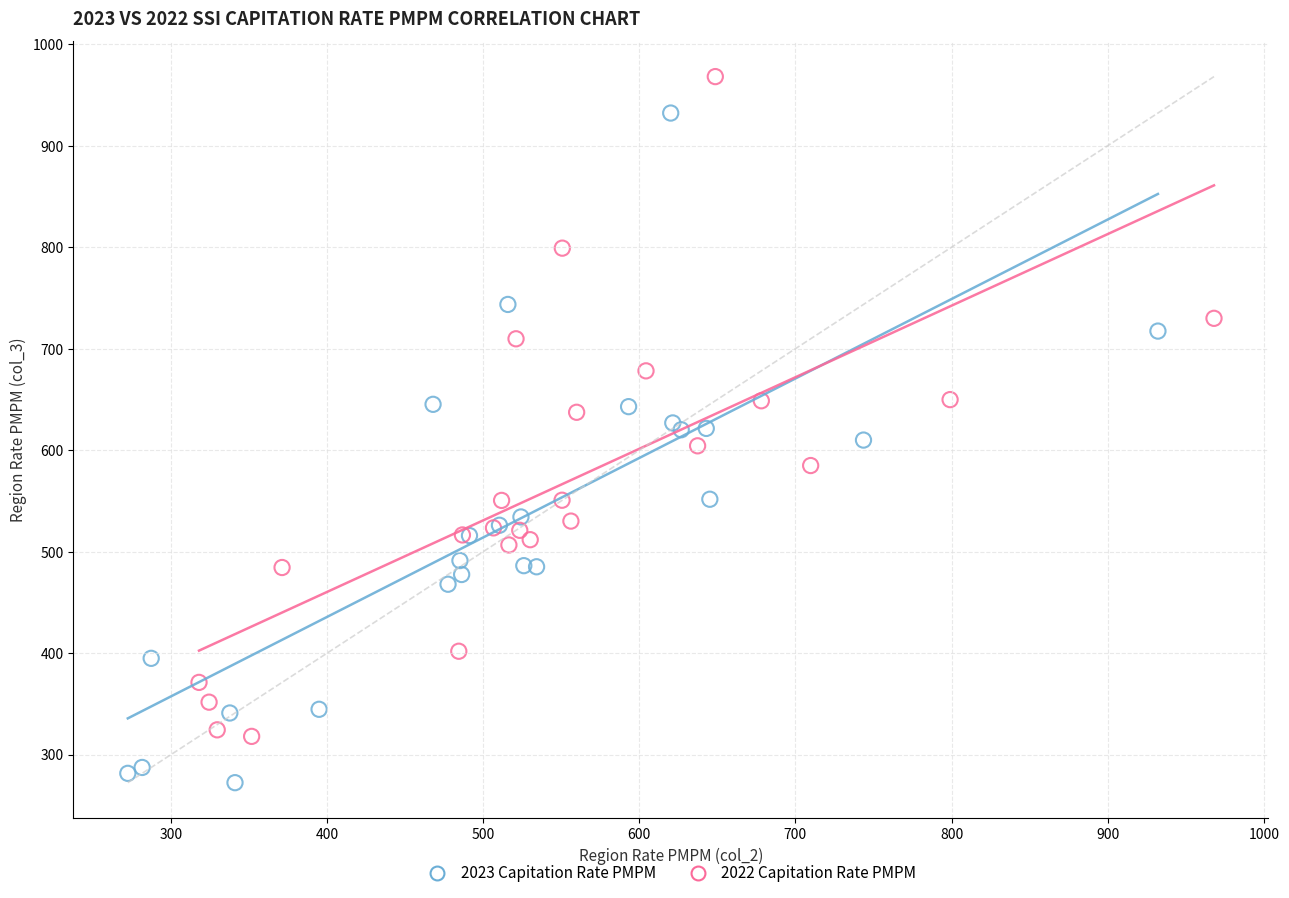

What are all the series names shown in the legend?

2023 Capitation Rate PMPM, 2022 Capitation Rate PMPM